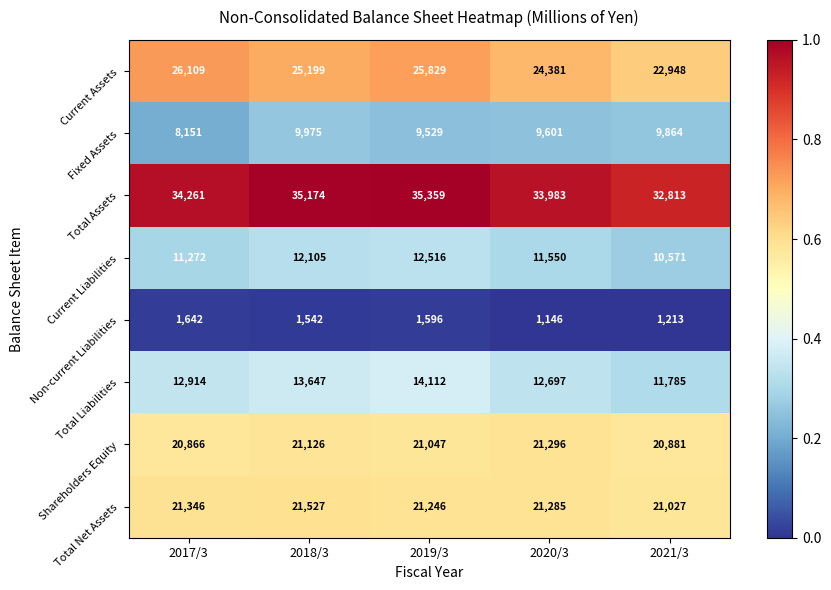

Between 2019/3 and 2020/3, which series saw the biggest shift?

Current Assets